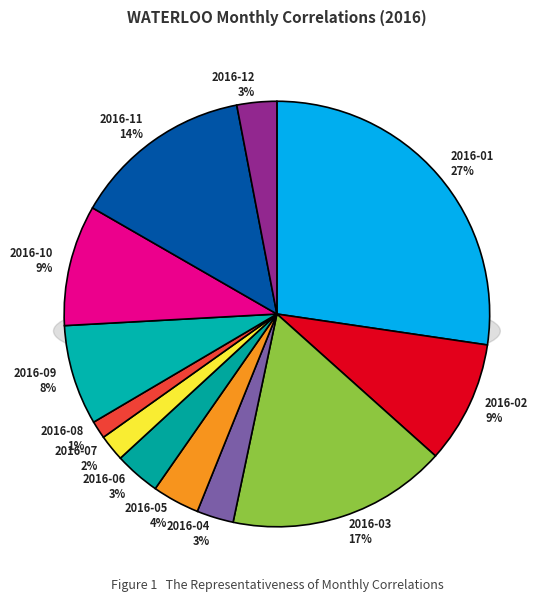

True or false: 2016-04 accounts for 1% of the total.

False